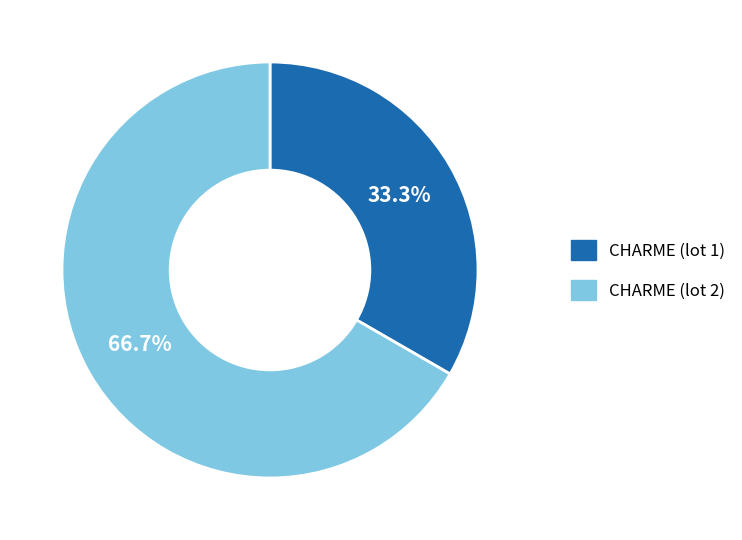

What percentage do CHARME (lot 1) and CHARME (lot 2) together represent?

100.0%